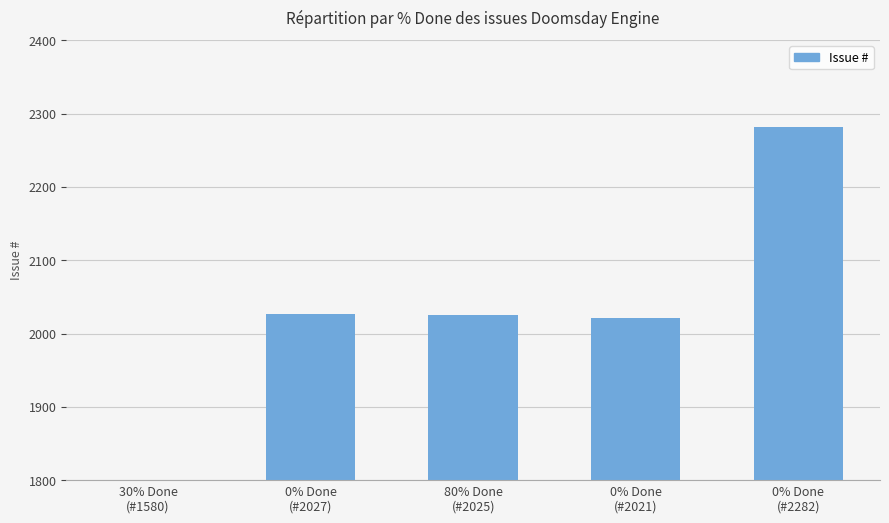

The chart shows a value of 2025 at 80% Done
(#2025). True or false?

True